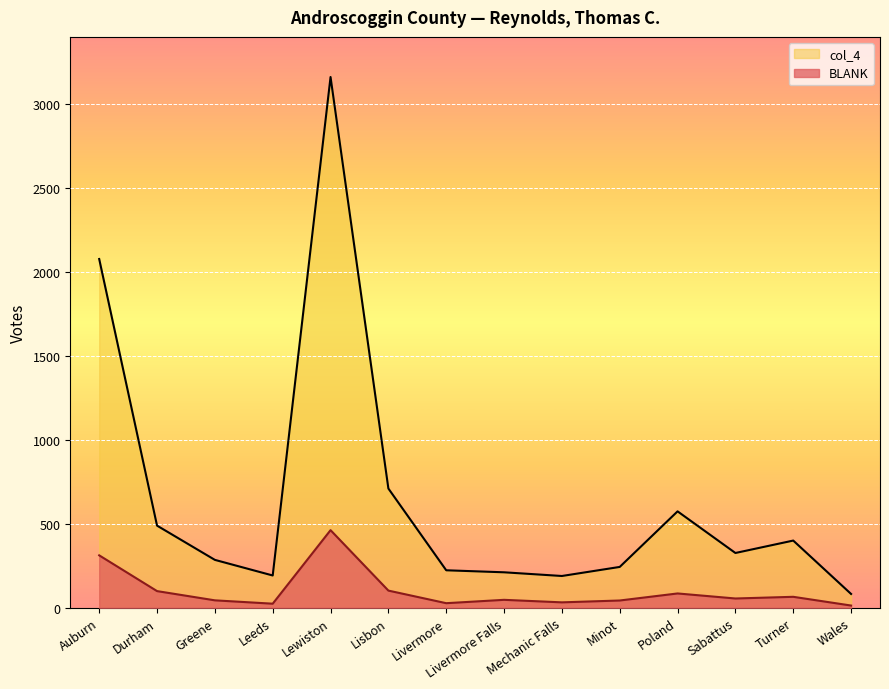

Reading right to left, transcribe all the data shown in this chart.

BLANK: Wales=13	Turner=65	Sabattus=55	Poland=85	Minot=43	Mechanic Falls=32	Livermore Falls=47	Livermore=27	Lisbon=102	Lewiston=462	Leeds=24	Greene=44	Durham=99	Auburn=312
col_4: Wales=82	Turner=400	Sabattus=326	Poland=574	Minot=243	Mechanic Falls=189	Livermore Falls=211	Livermore=223	Lisbon=710	Lewiston=3161	Leeds=192	Greene=285	Durham=489	Auburn=2077